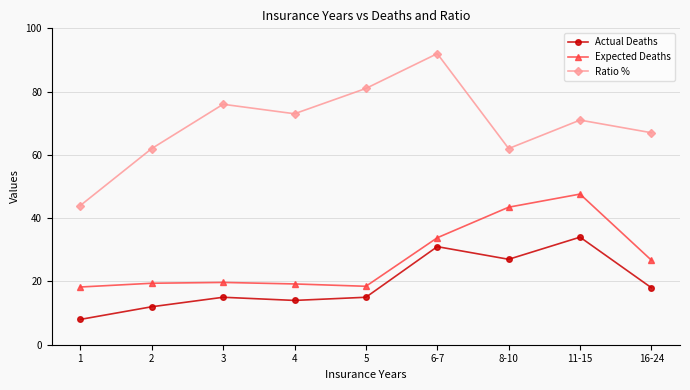

Which label corresponds to the largest value in the chart?

6-7